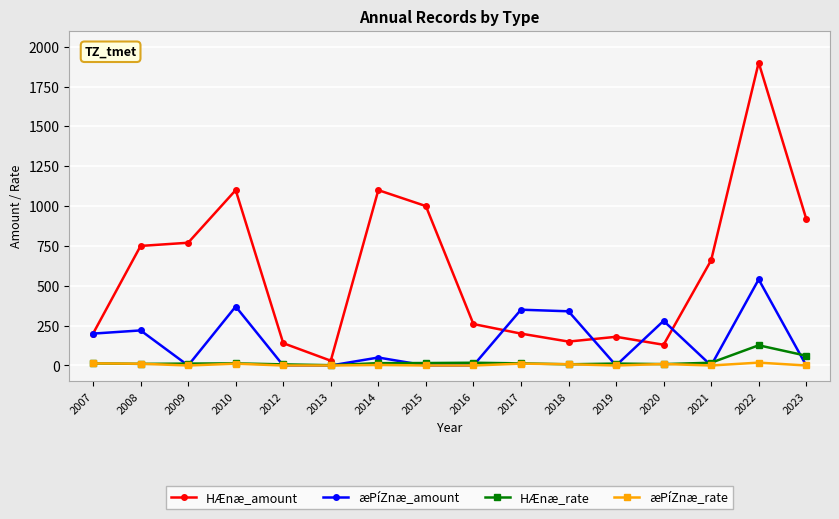

Rank the series by their maximum value, from highest to lowest.

HÆnæ_amount, æPíZnæ_amount, HÆnæ_rate, æPíZnæ_rate